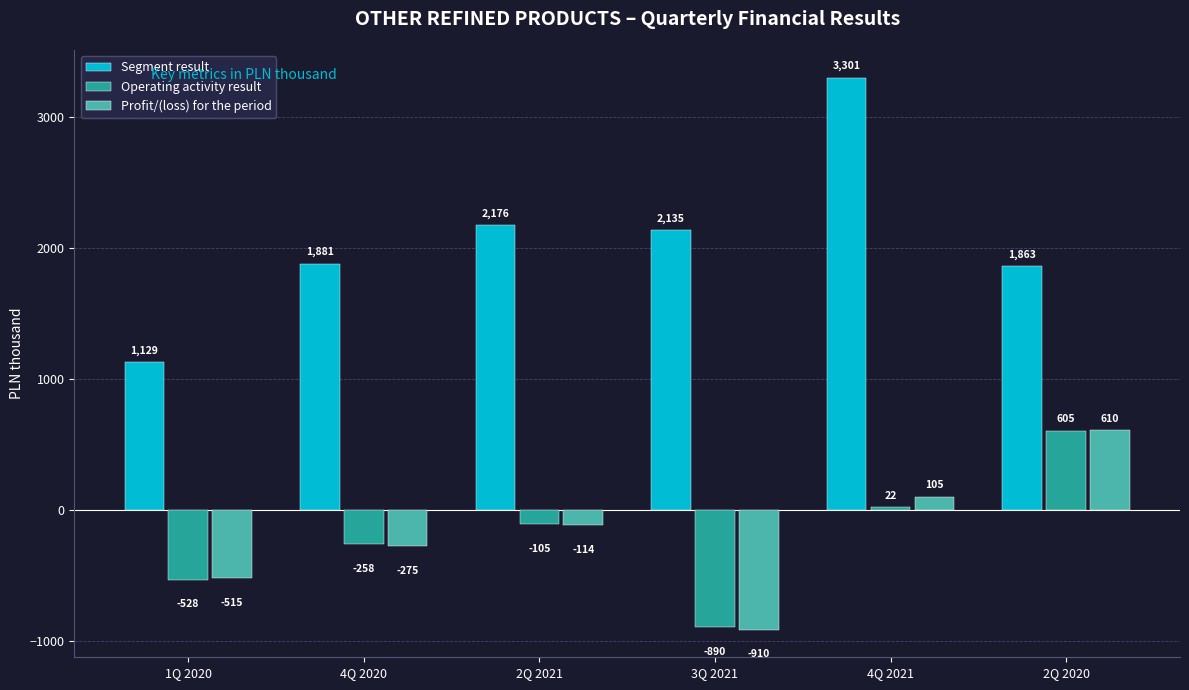

What is the difference between the highest and lowest values at 1Q 2020?

1657